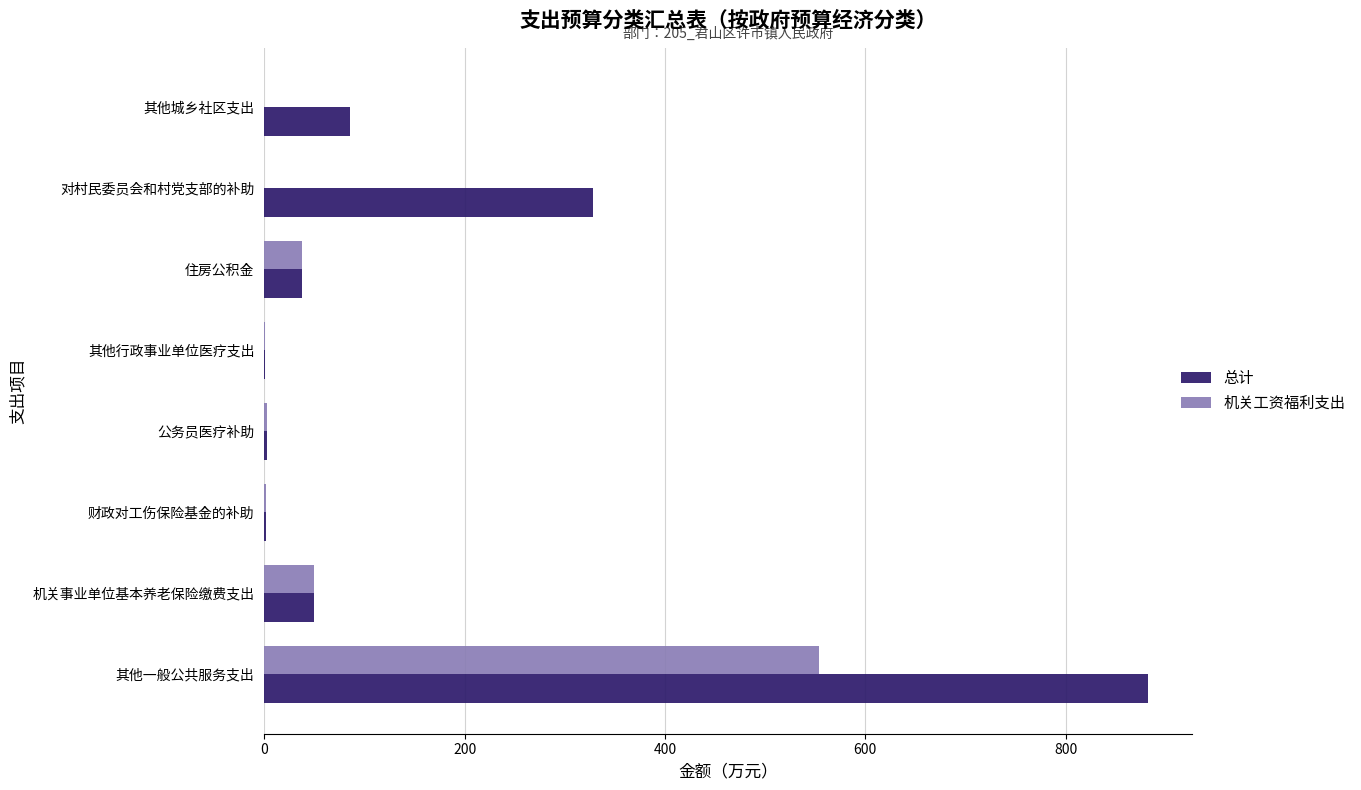

At which category is the sum across all series the highest?

其他一般公共服务支出